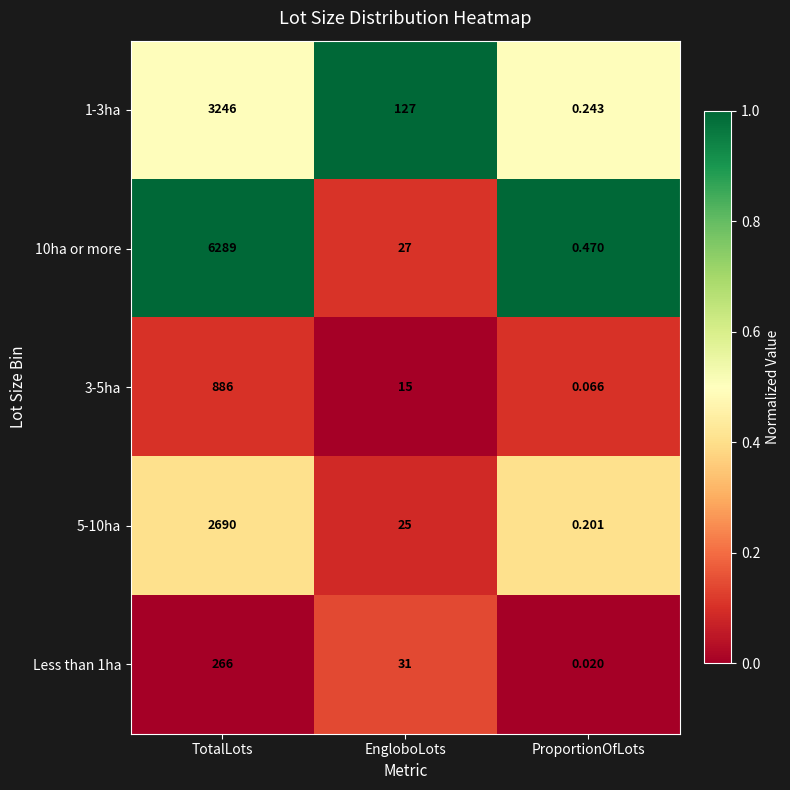

What is the total value across all series at ProportionOfLots?

1.0